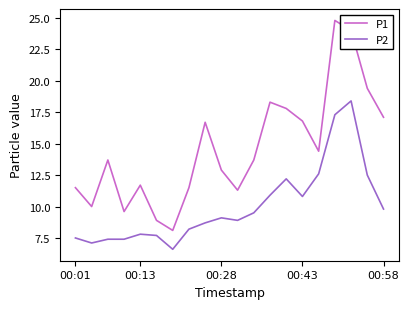

Rank the series by their maximum value, from highest to lowest.

P1, P2